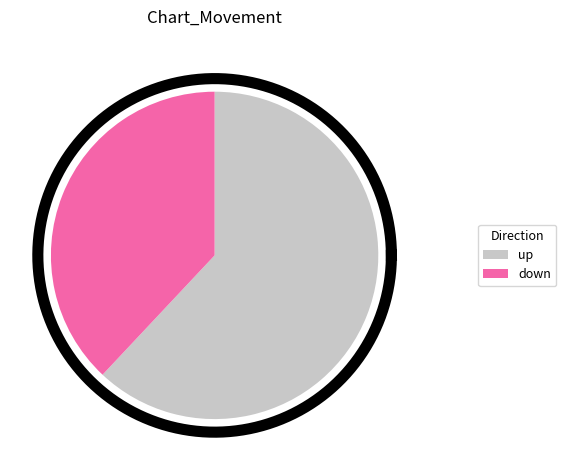

Is the sum of up and down greater than half?

Yes